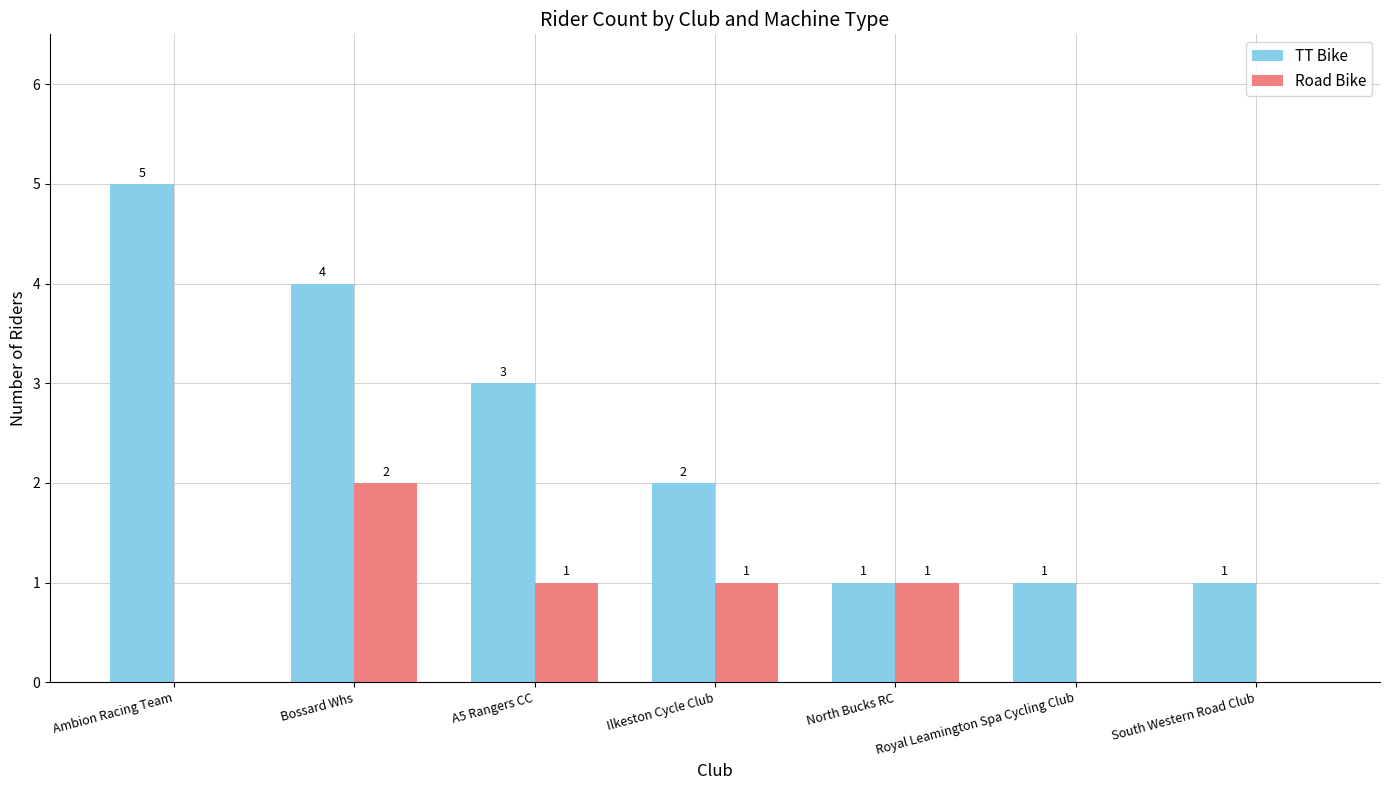

Reading left to right, extract all data points from this chart.

TT Bike: Ambion Racing Team=5	Bossard Whs=4	A5 Rangers CC=3	Ilkeston Cycle Club=2	North Bucks RC=1	Royal Leamington Spa Cycling Club=1	South Western Road Club=1
Road Bike: Ambion Racing Team=0	Bossard Whs=2	A5 Rangers CC=1	Ilkeston Cycle Club=1	North Bucks RC=1	Royal Leamington Spa Cycling Club=0	South Western Road Club=0